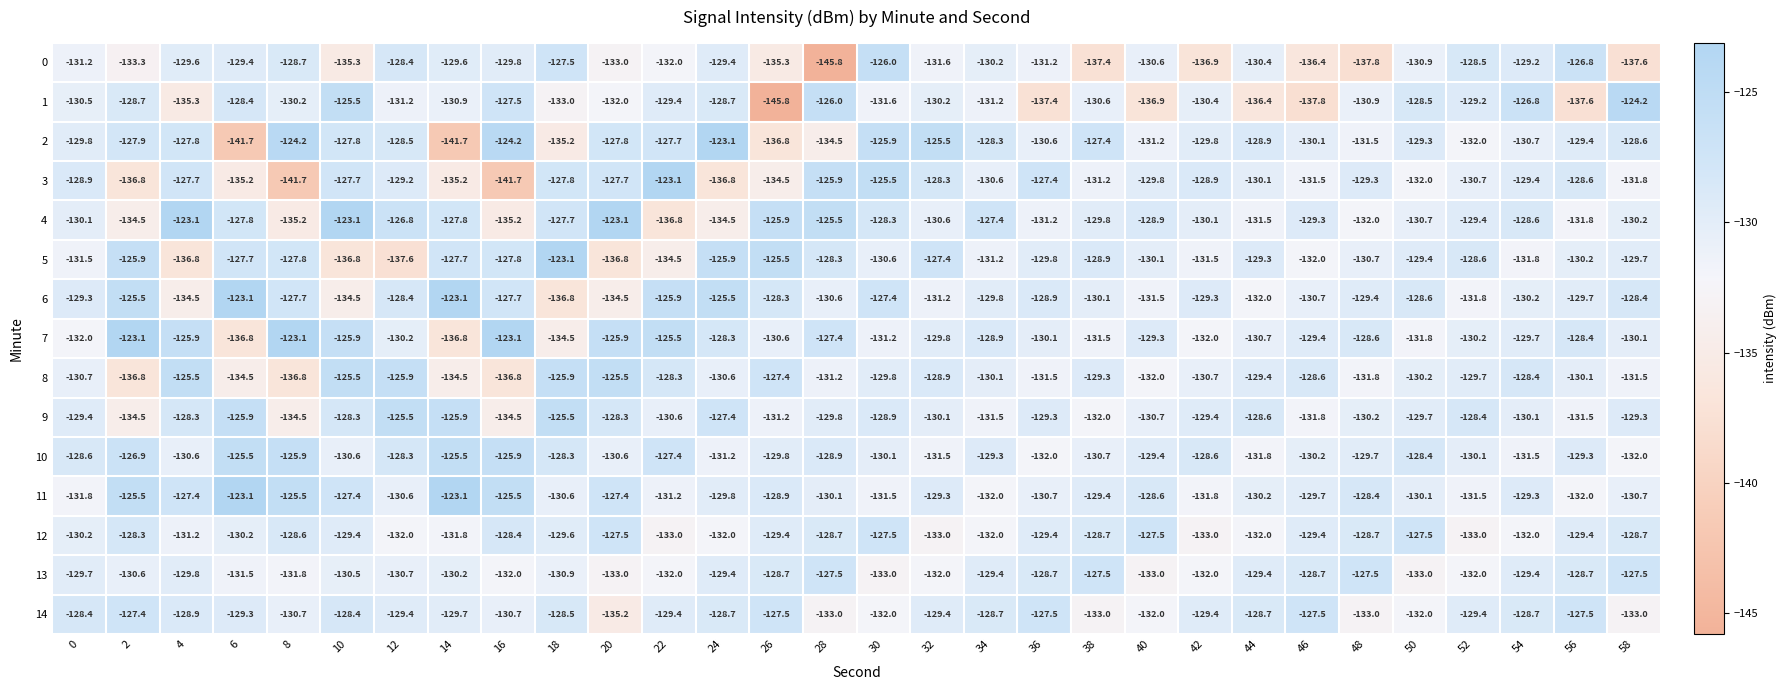

At 0, list the series in order from smallest to largest.

7, 11, 5, 0, 8, 1, 12, 4, 2, 13, 9, 6, 3, 10, 14